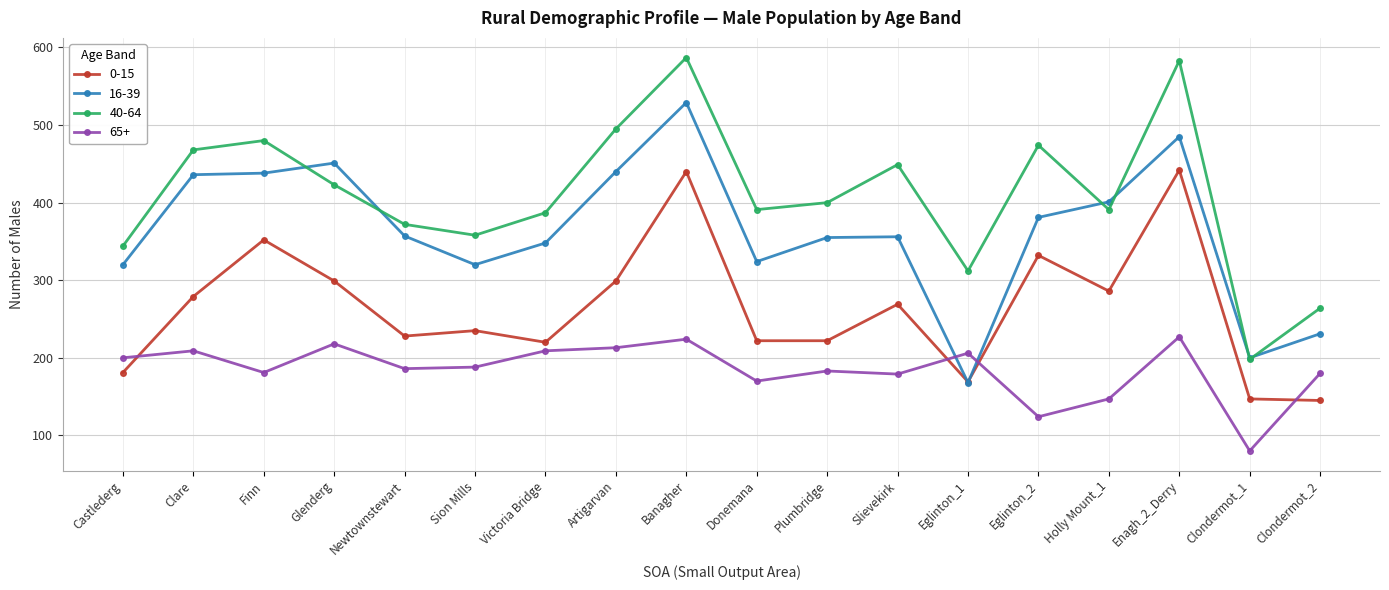

Between which two adjacent categories do 0-15 and 16-39 first intersect?

Slievekirk and Eglinton_1